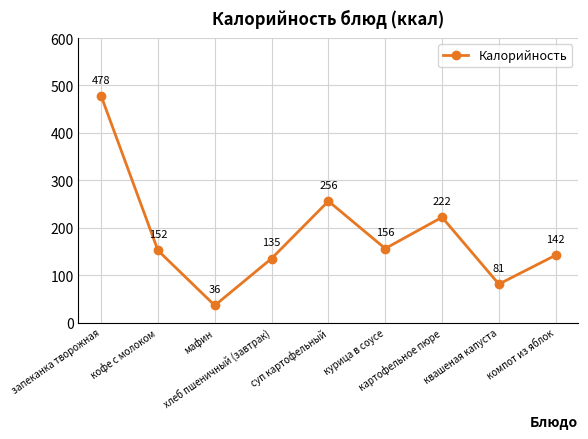

Read the value at запеканка творожная.

478